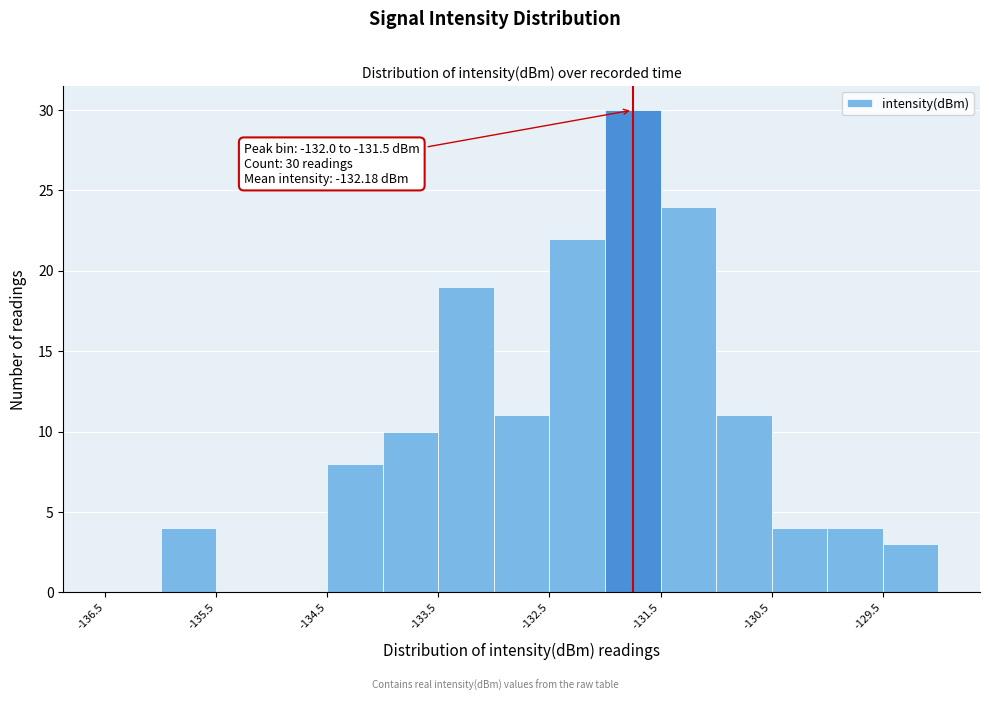

Over which range of the x-axis is the bar tallest?

-132.0 to -131.5